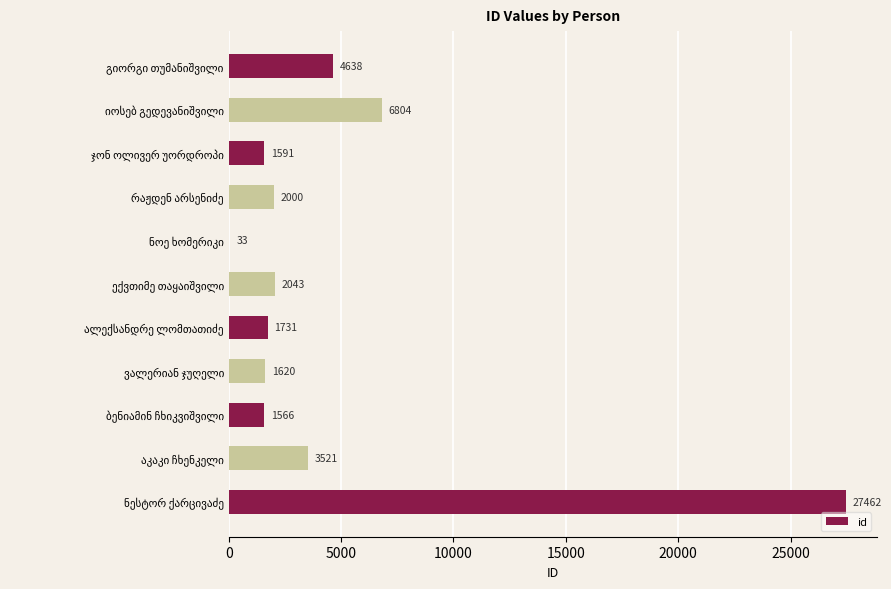

What is the sum of all values?

53009